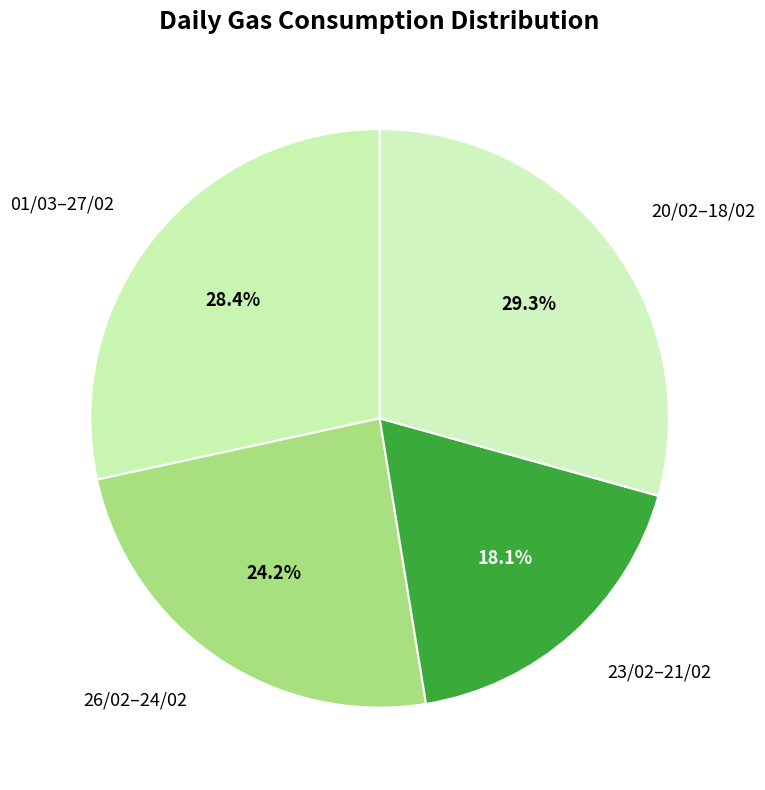

Between 20/02–18/02 and 26/02–24/02, which is larger?

20/02–18/02